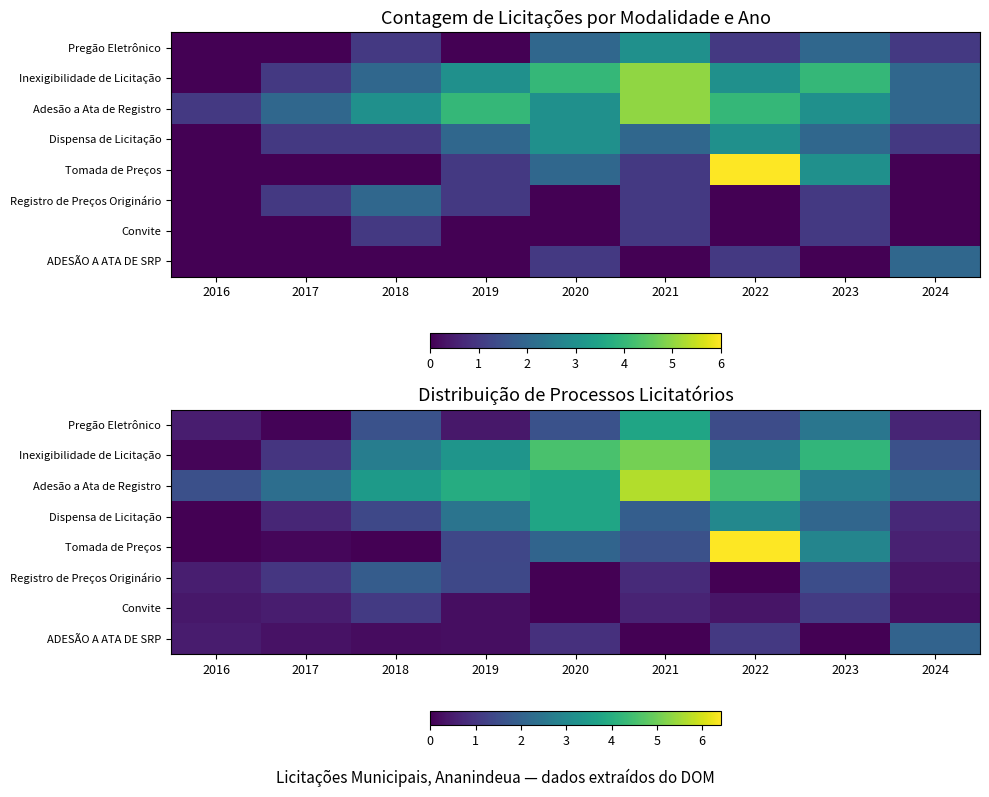

Rank the categories by ADESÃO A ATA DE SRP value from lowest to highest.

2021, 2023, 2018, 2019, 2017, 2016, 2020, 2022, 2024